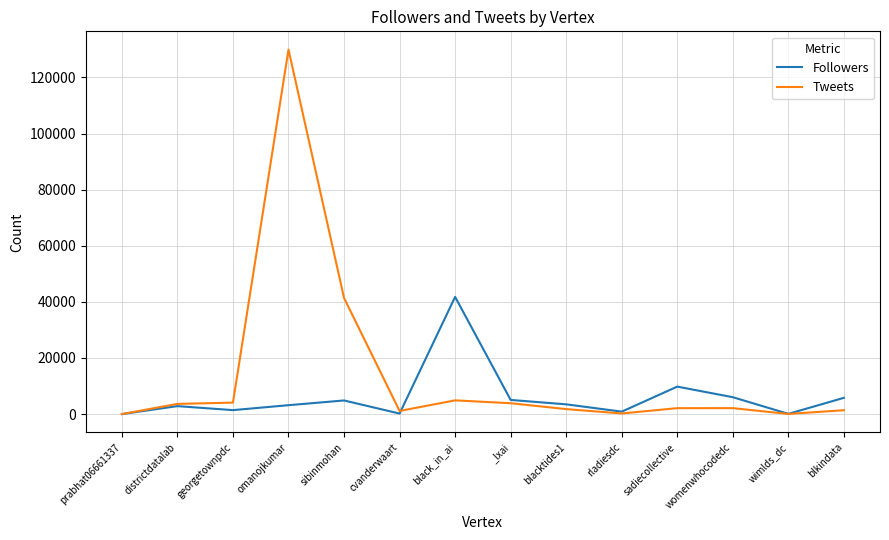

Which series has the largest range (max minus min)?

Tweets